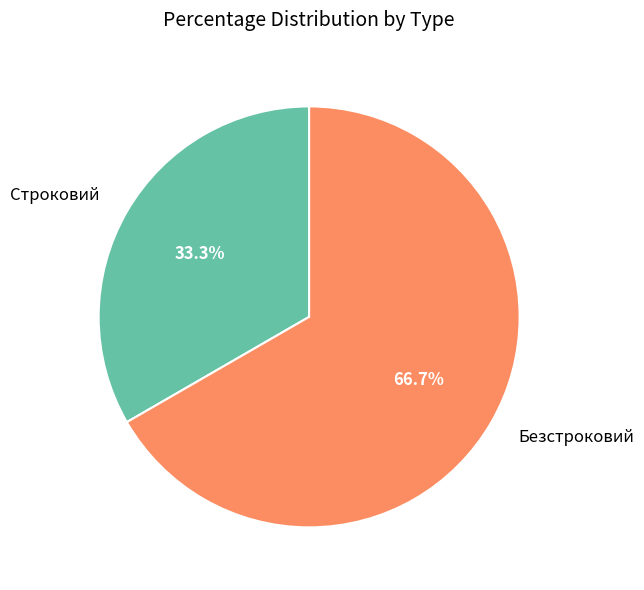

What percentage is the Строковий slice, to the nearest percent?

33%